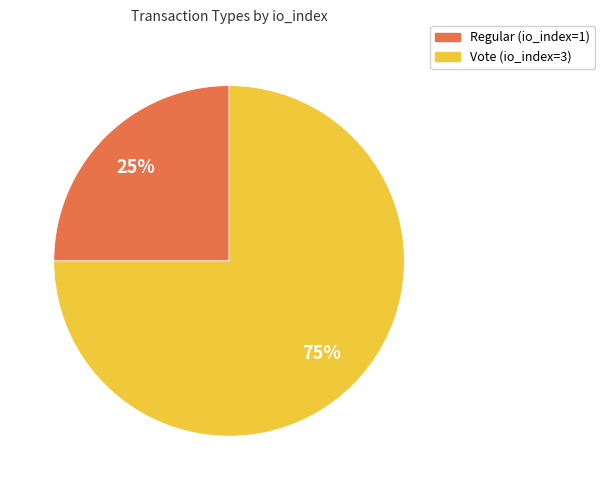

Between Regular (io_index=1) and Vote (io_index=3), which is larger?

Vote (io_index=3)